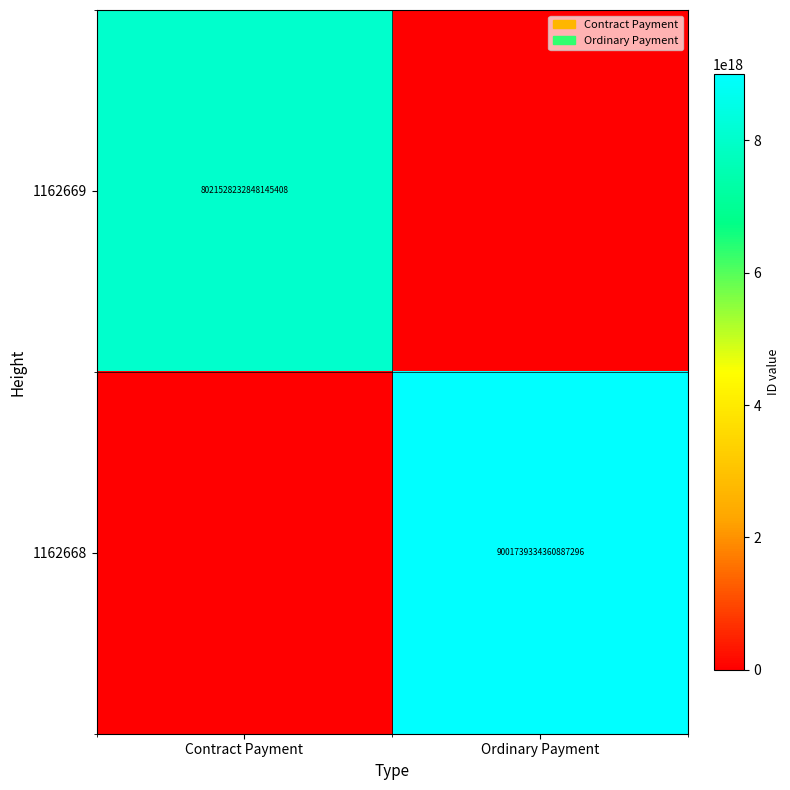

Is the value of 1162668 at Ordinary Payment greater than the value of 1162669 at Contract Payment?

Yes